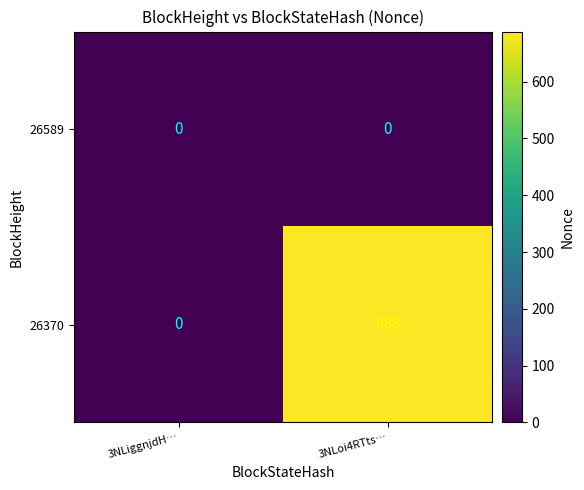

The value of 26589 at 3NLoi4RTts… is 0. True or false?

True